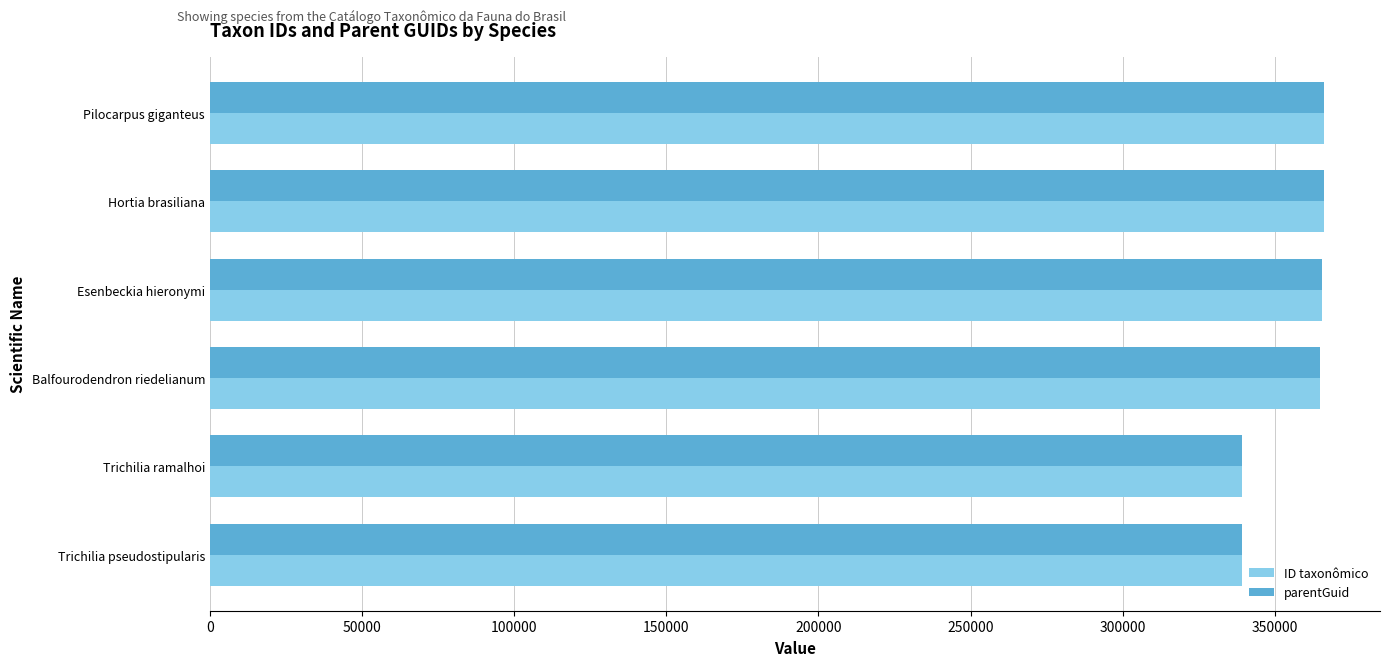

What is the maximum value for parentGuid?

366260